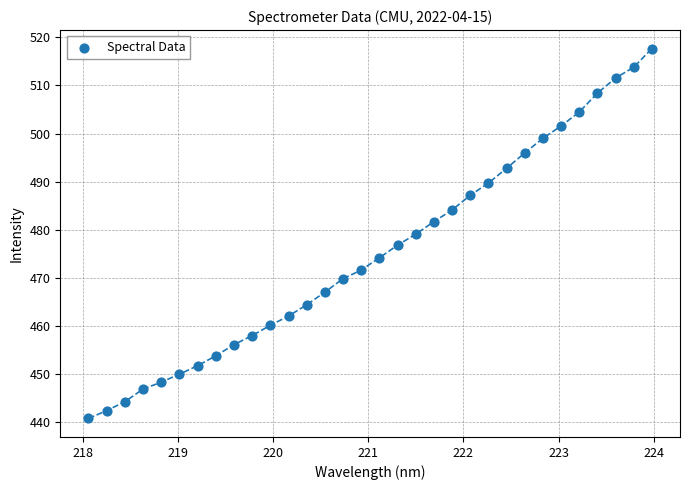

What is the range of Y values (max minus min)?

76.9